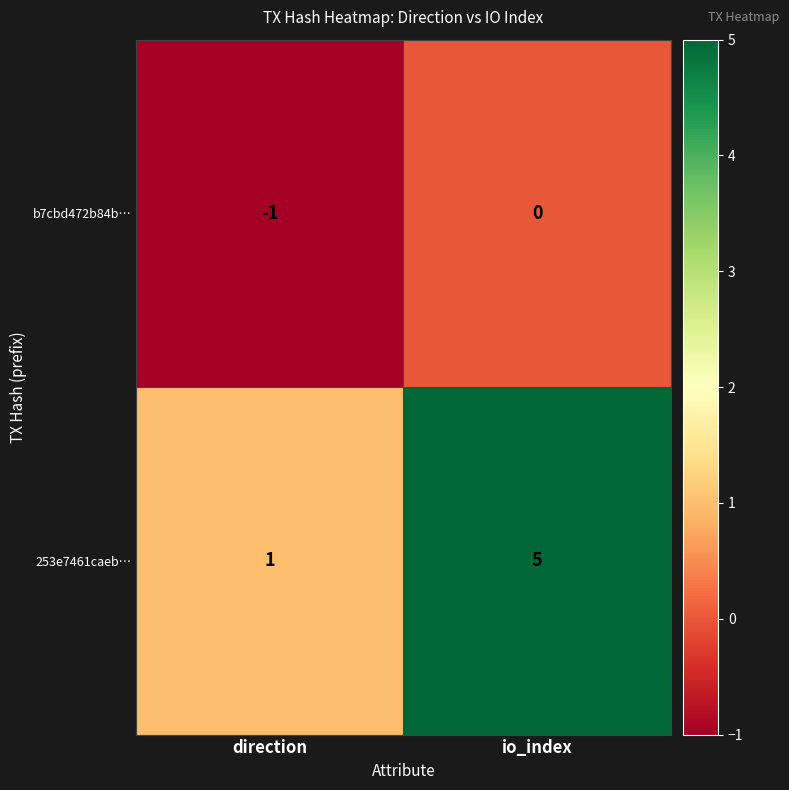

The b7cbd472b84b… series shows -1 at io_index. True or false?

False